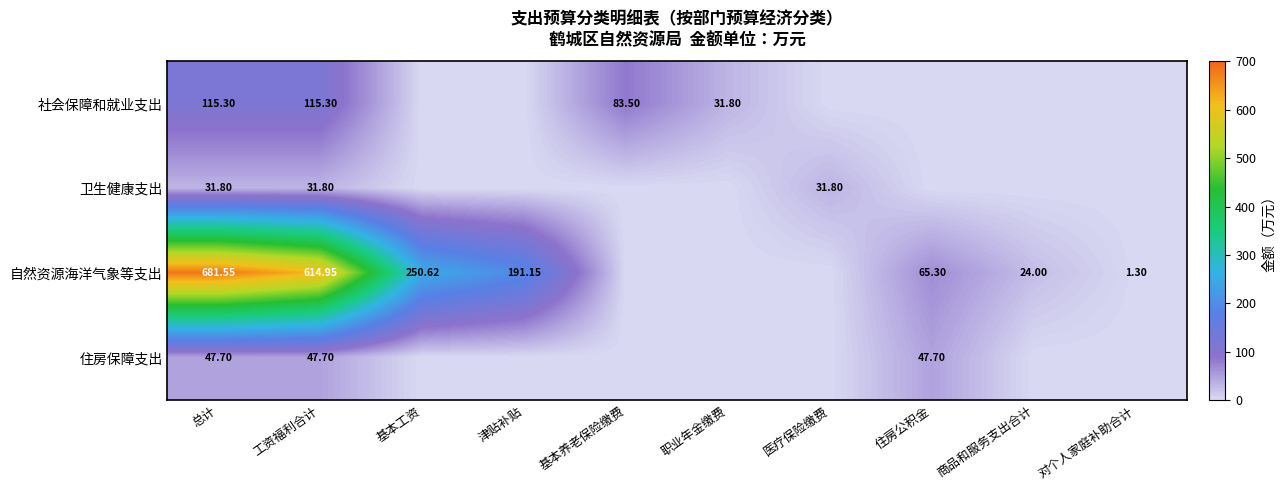

How many data points in 住房保障支出 are above 0?

3